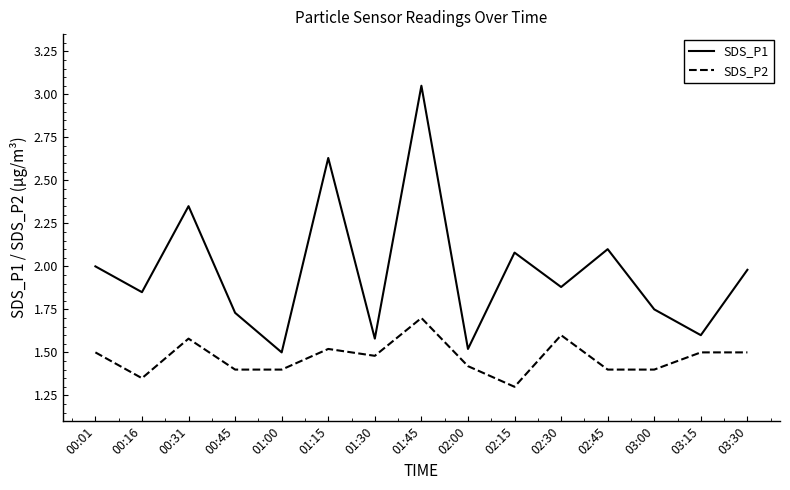

Is the value of SDS_P2 at 01:45 greater than the value of SDS_P1 at 01:30?

Yes